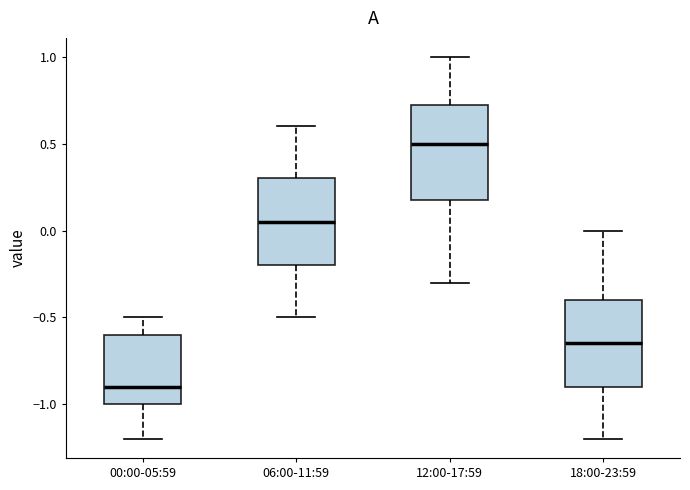

Reading left to right, read every box against the y-axis: the position of its median line, the range the box covers, and the ends of its whiskers. The values are not printed on the chart, so give them approximately, as read against the axis.

00:00-05:59: median -0.90, box -1.00 to -0.60, whiskers -1.20 to -0.50
06:00-11:59: median 0.05, box -0.20 to 0.30, whiskers -0.50 to 0.60
12:00-17:59: median 0.50, box 0.20 to 0.75, whiskers -0.30 to 1.00
18:00-23:59: median -0.65, box -0.90 to -0.40, whiskers -1.20 to 0.00